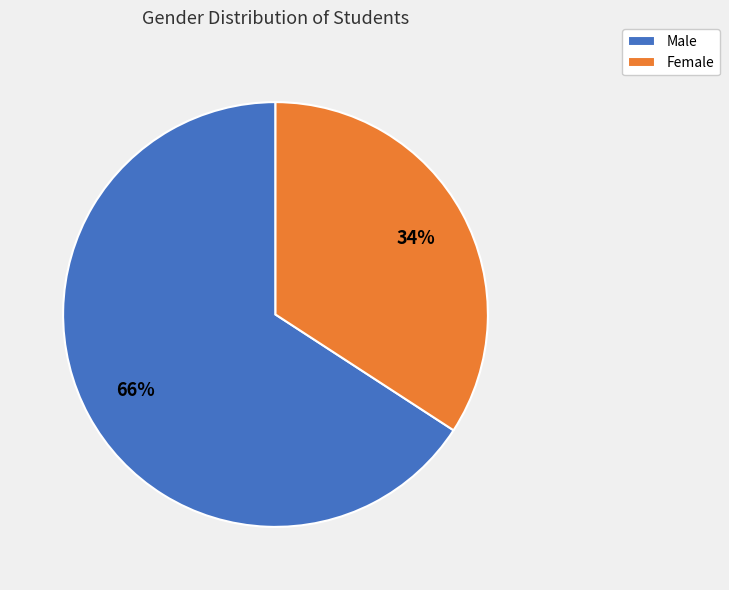

Which slice represents more than half of the pie?

Male